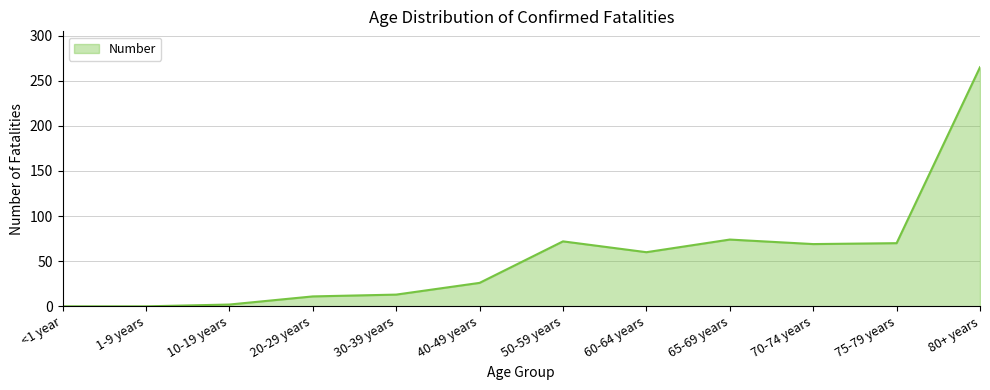

Which has a higher value, 60-64 years or 65-69 years?

65-69 years